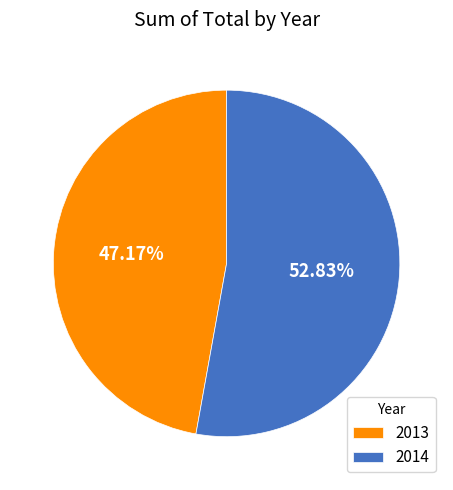

How many slices are in this pie chart?

2